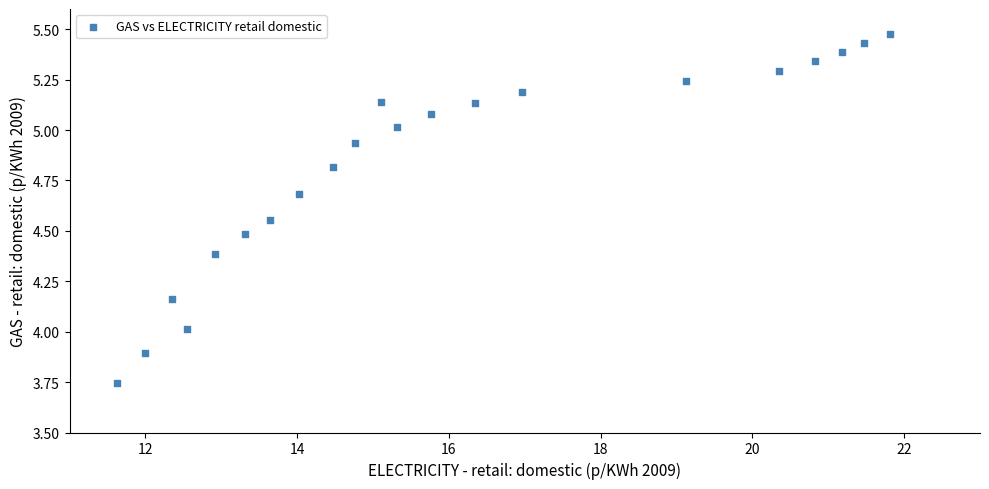

What is the range of X values (max minus min)?

10.2